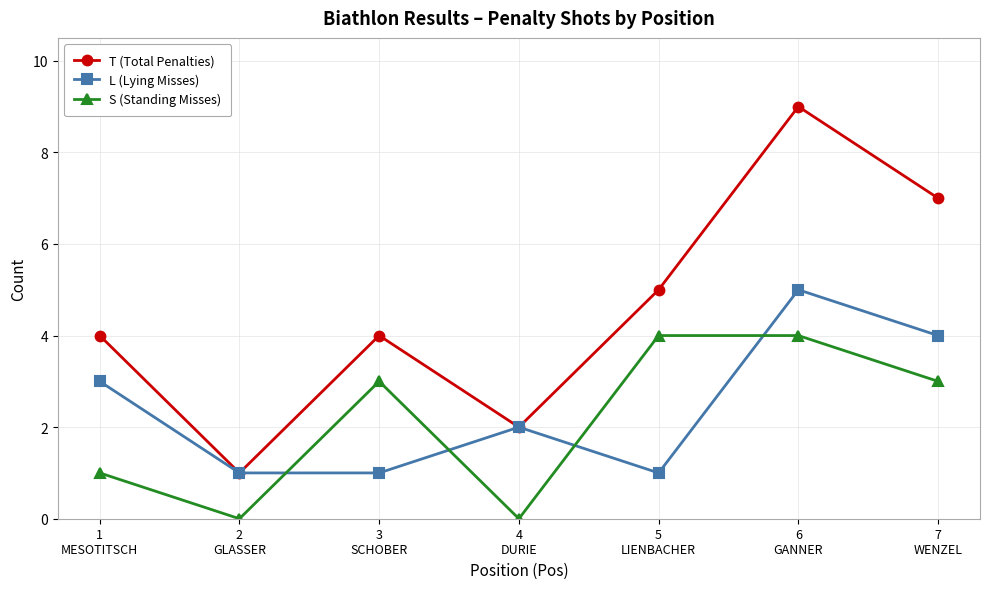

True or false: S (Standing Misses) and T (Total Penalties) cross at least once.

False